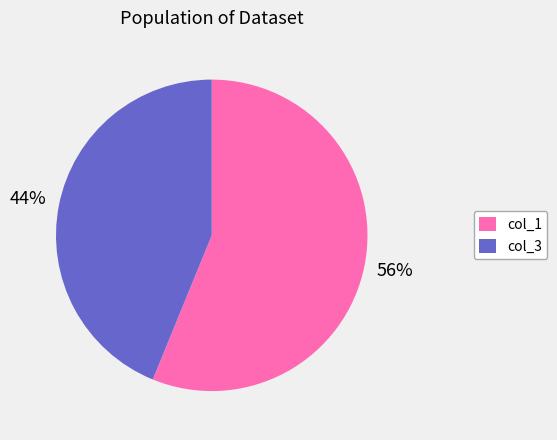

Is it true that col_1 is 50% of the pie?

False